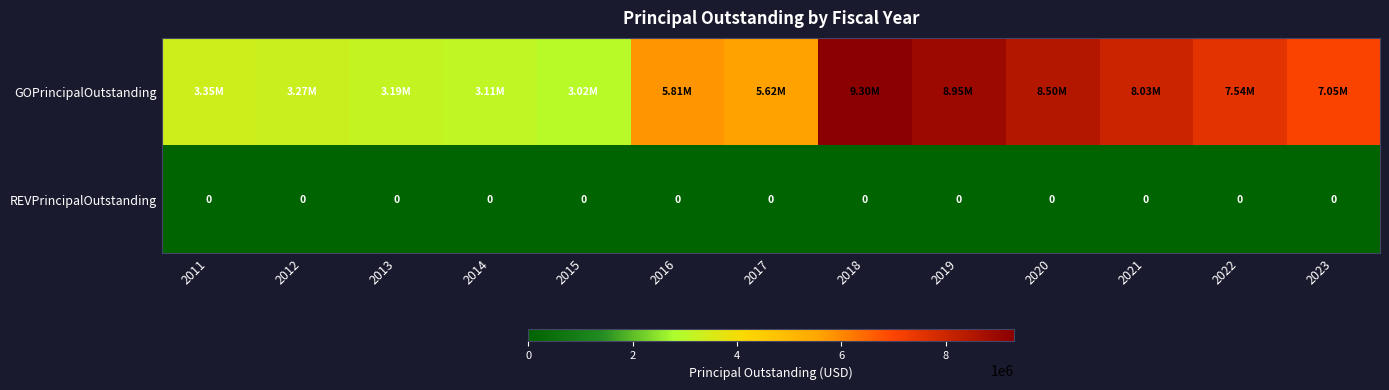

What is the difference between the GOPrincipalOutstanding values at 2018 and 2011?

5955000